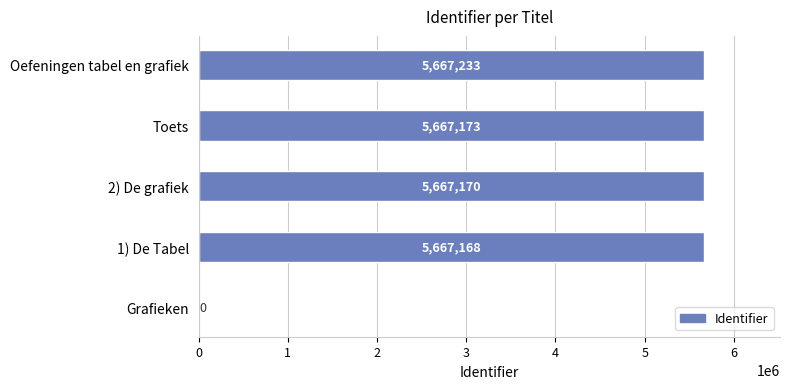

Are the bars grouped side by side (vs. stacked)?

No